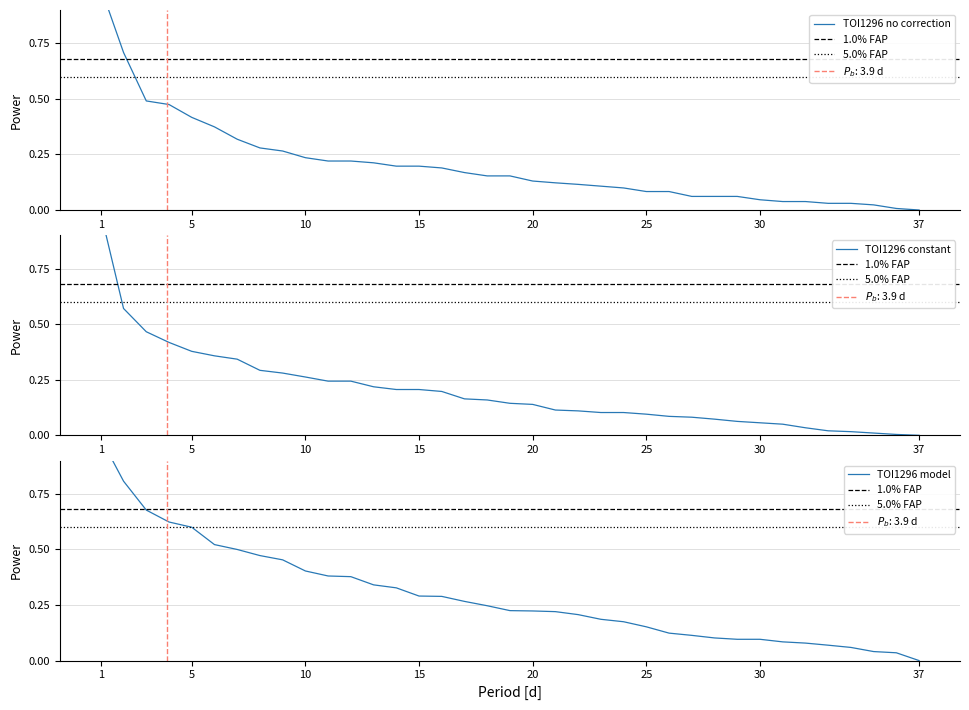

Count the number of data series in this chart.

3